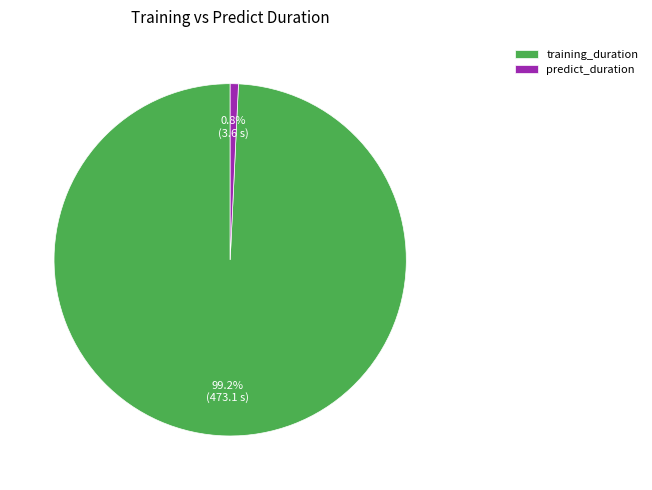

Is it true that training_duration is 93% of the pie?

False